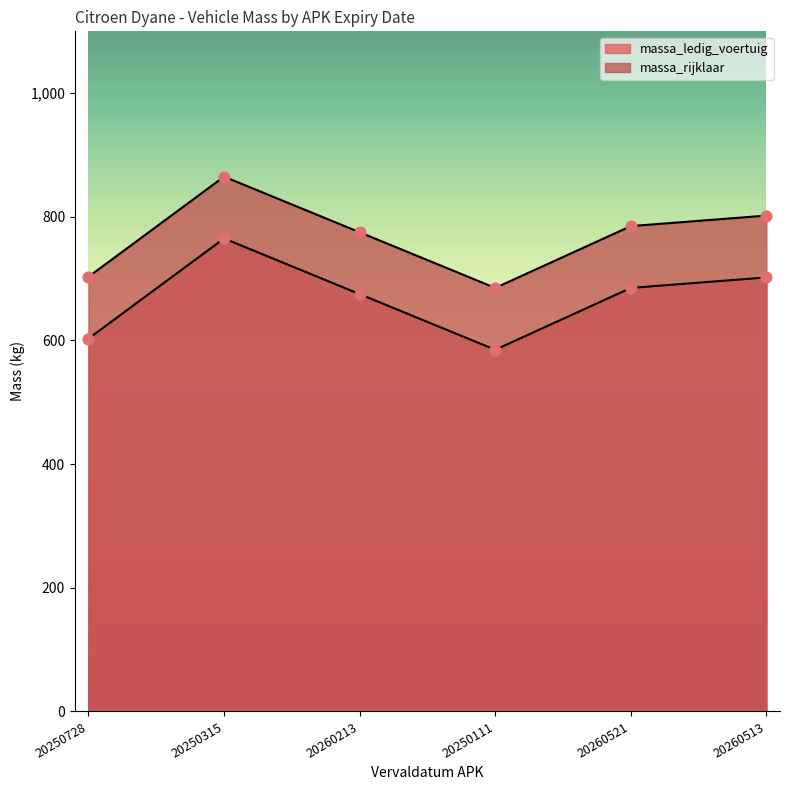

What are all the series names shown in the legend?

massa_ledig_voertuig, massa_rijklaar